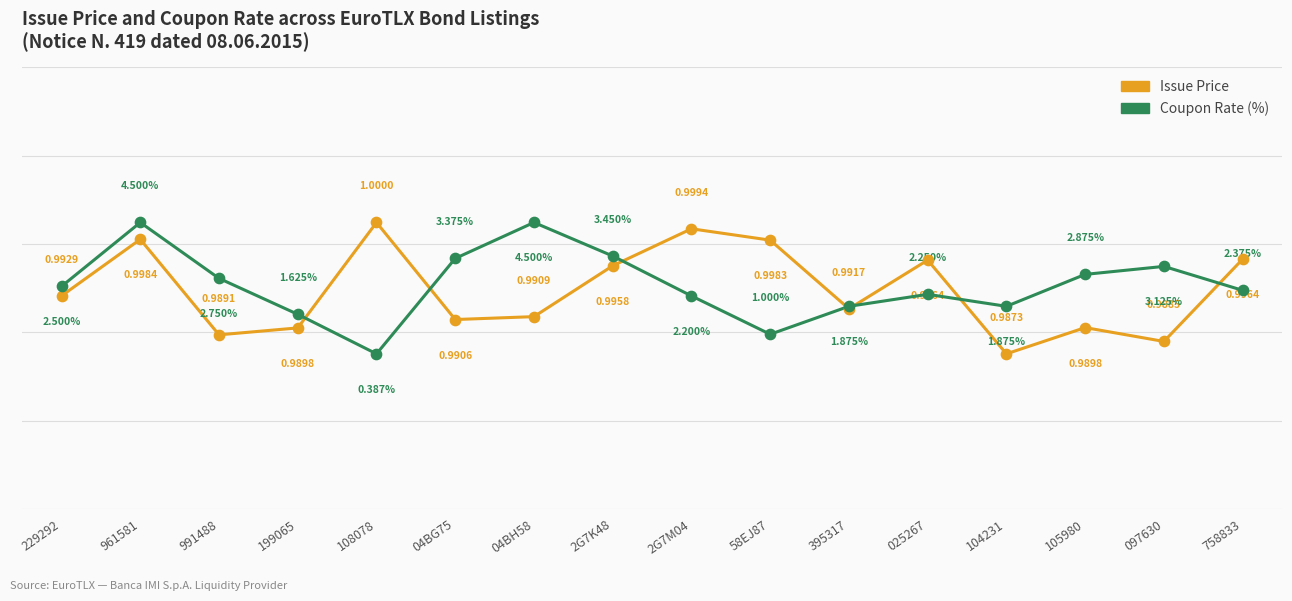

Which series has the largest total across all categories?

Coupon Rate (%)